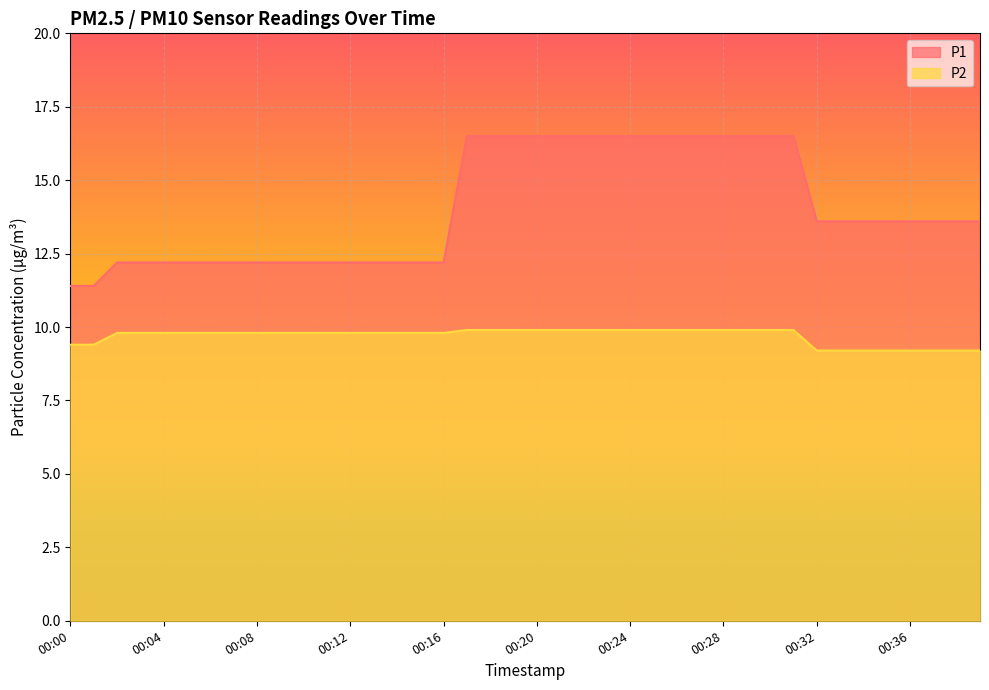

Reading left to right, transcribe all the data shown in this chart.

P1: 00:00=11.4	00:01=11.4	00:02=12.2	00:03=12.2	00:04=12.2	00:05=12.2	00:06=12.2	00:07=12.2	00:08=12.2	00:09=12.2	00:10=12.2	00:11=12.2	00:12=12.2	00:13=12.2	00:14=12.2	00:15=12.2	00:16=12.2	00:17=16.5	00:18=16.5	00:19=16.5	00:20=16.5	00:21=16.5	00:22=16.5	00:23=16.5	00:24=16.5	00:25=16.5	00:26=16.5	00:27=16.5	00:28=16.5	00:29=16.5	00:30=16.5	00:31=16.5	00:32=13.6	00:33=13.6	00:34=13.6	00:35=13.6	00:36=13.6	00:37=13.6	00:38=13.6	00:39=13.6
P2: 00:00=9.4	00:01=9.4	00:02=9.8	00:03=9.8	00:04=9.8	00:05=9.8	00:06=9.8	00:07=9.8	00:08=9.8	00:09=9.8	00:10=9.8	00:11=9.8	00:12=9.8	00:13=9.8	00:14=9.8	00:15=9.8	00:16=9.8	00:17=9.9	00:18=9.9	00:19=9.9	00:20=9.9	00:21=9.9	00:22=9.9	00:23=9.9	00:24=9.9	00:25=9.9	00:26=9.9	00:27=9.9	00:28=9.9	00:29=9.9	00:30=9.9	00:31=9.9	00:32=9.2	00:33=9.2	00:34=9.2	00:35=9.2	00:36=9.2	00:37=9.2	00:38=9.2	00:39=9.2